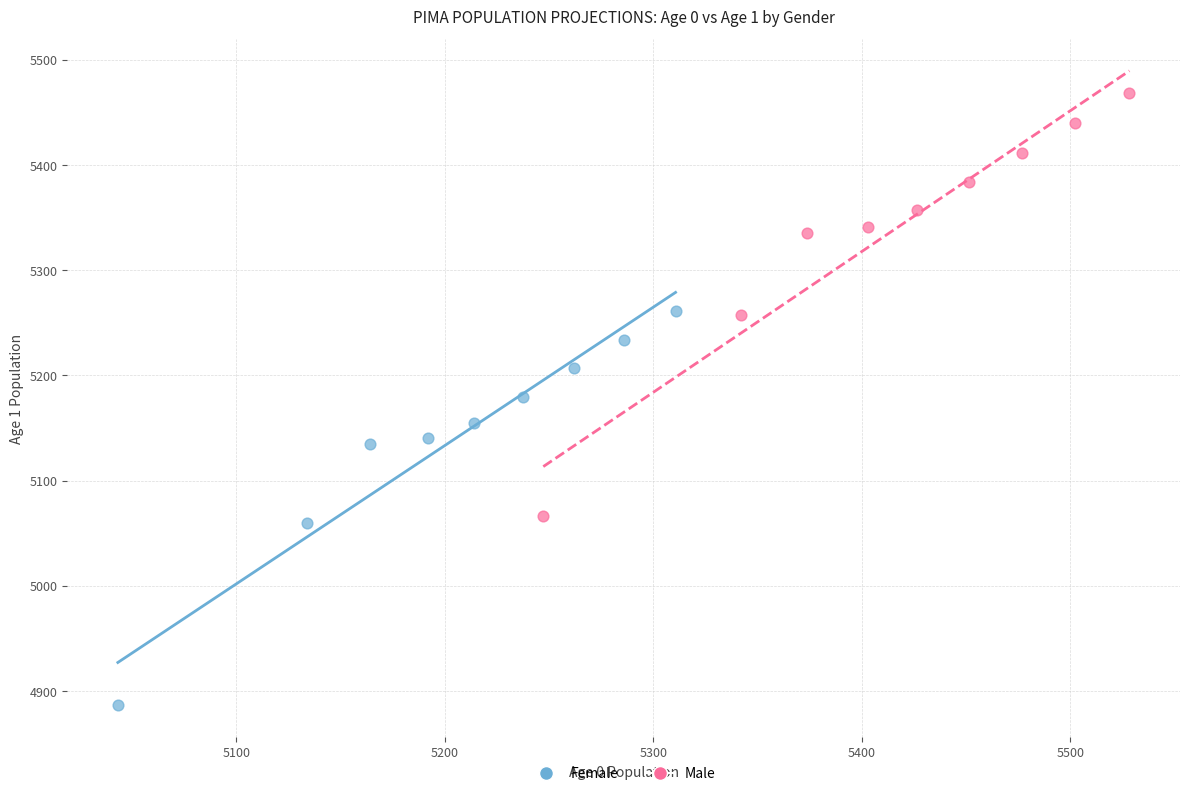

What are all the series names shown in the legend?

Female, Male